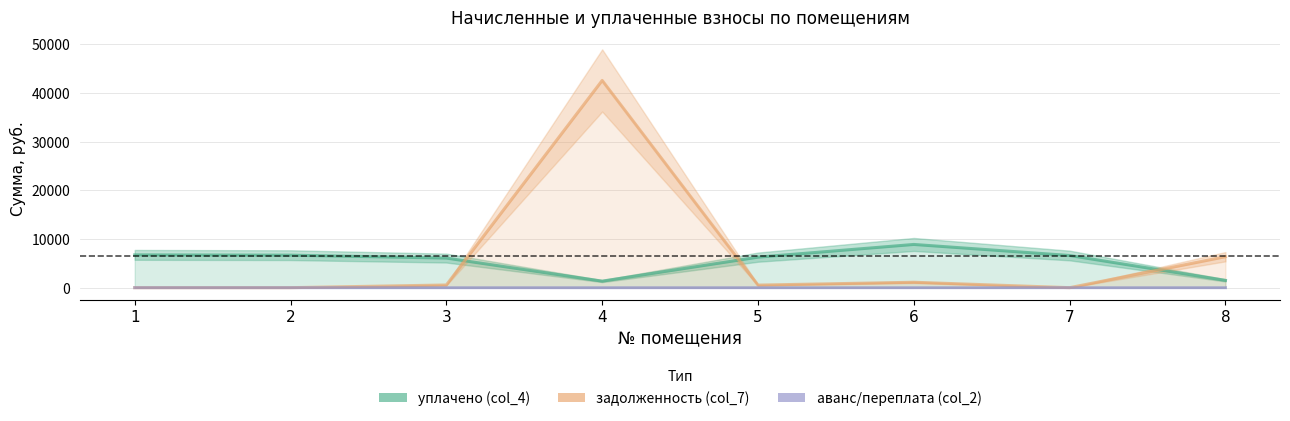

At which label does уплачено (col_4) reach its minimum?

4